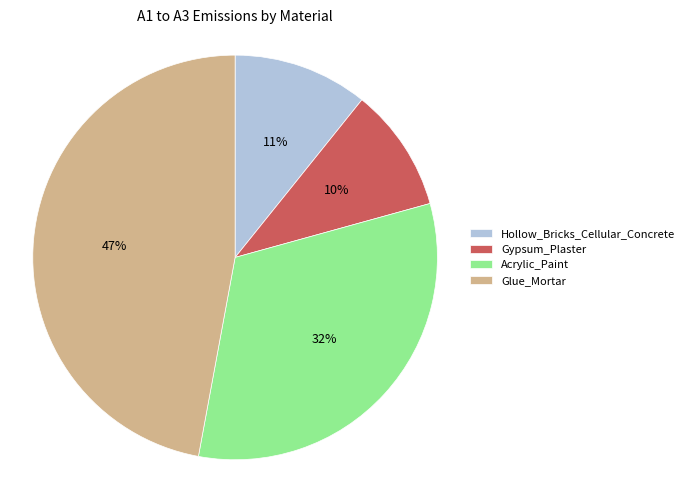

Rank the categories by value from lowest to highest.

Gypsum_Plaster, Hollow_Bricks_Cellular_Concrete, Acrylic_Paint, Glue_Mortar